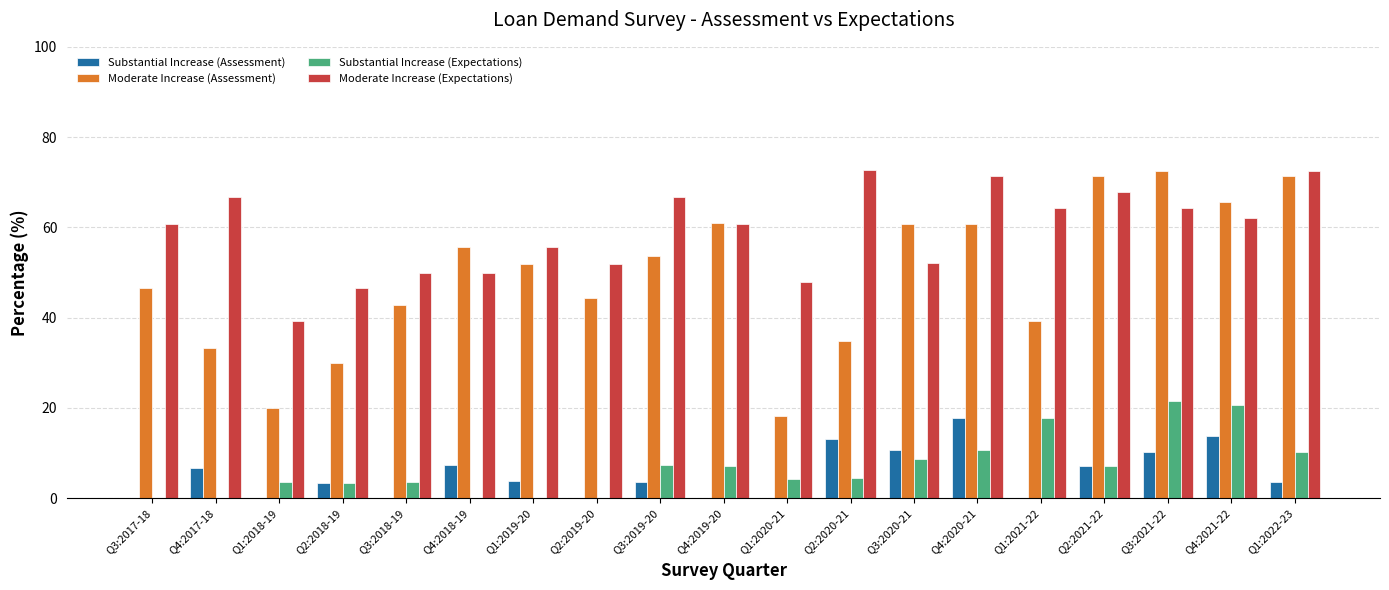

At which category is the sum across all series the highest?

Q3:2021-22